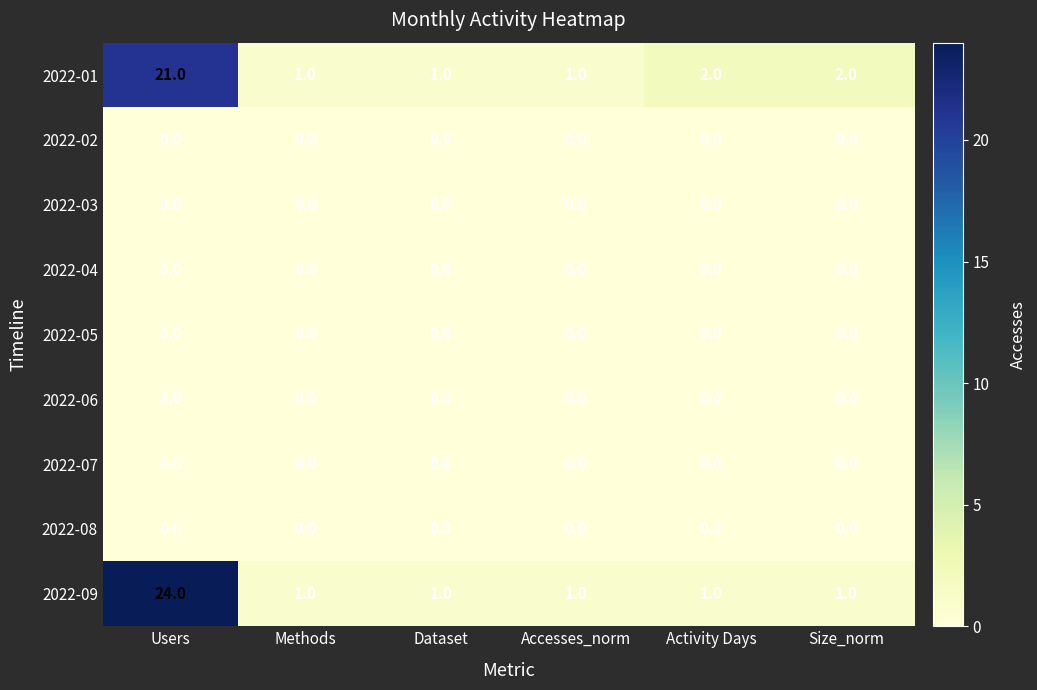

What is the maximum value shown in the chart?

24